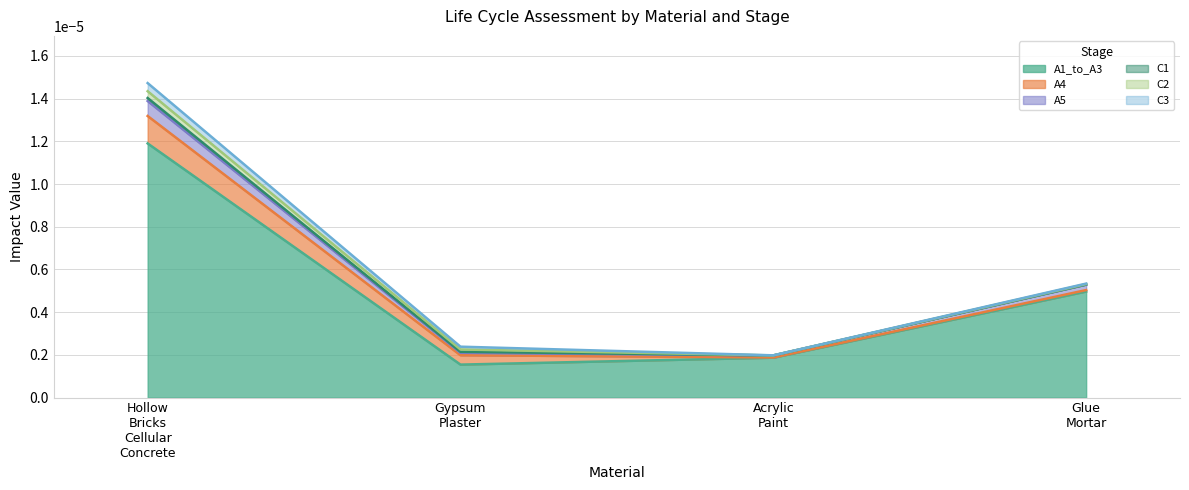

Is it true that A5 equals 0.0 at Gypsum_Plaster?

False